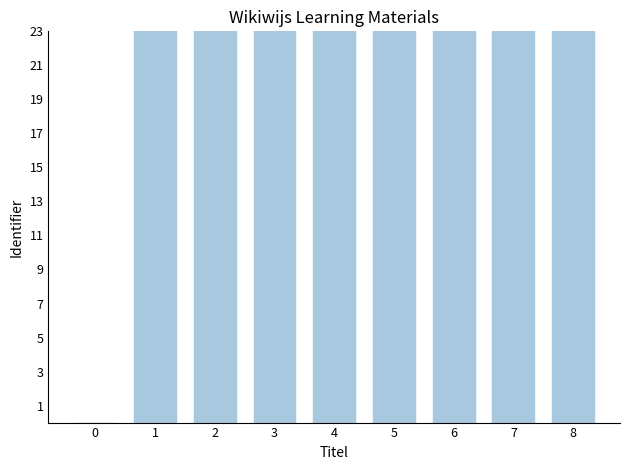

Reading right to left, transcribe all the data shown in this chart.

8=25.2	7=25.2	6=25.2	5=25.2	4=25.2	3=25.2	2=25.2	1=25.2	0=0.0